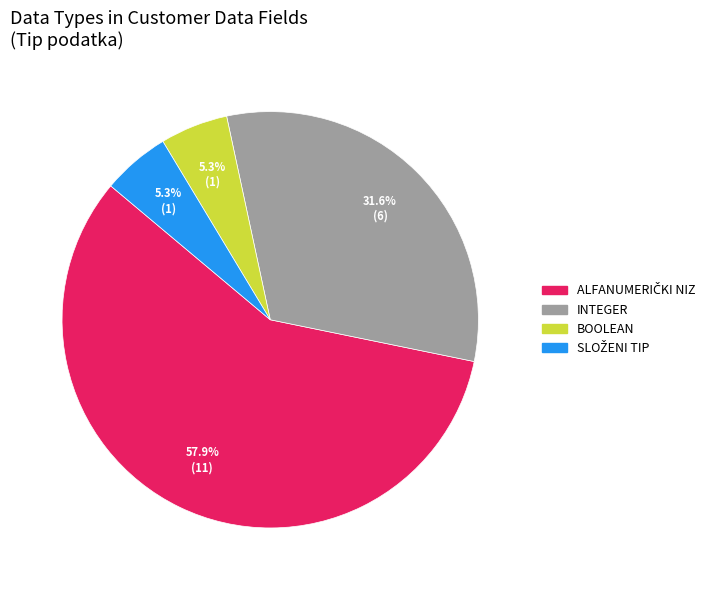

Is there any slice that represents more than half of the pie?

Yes